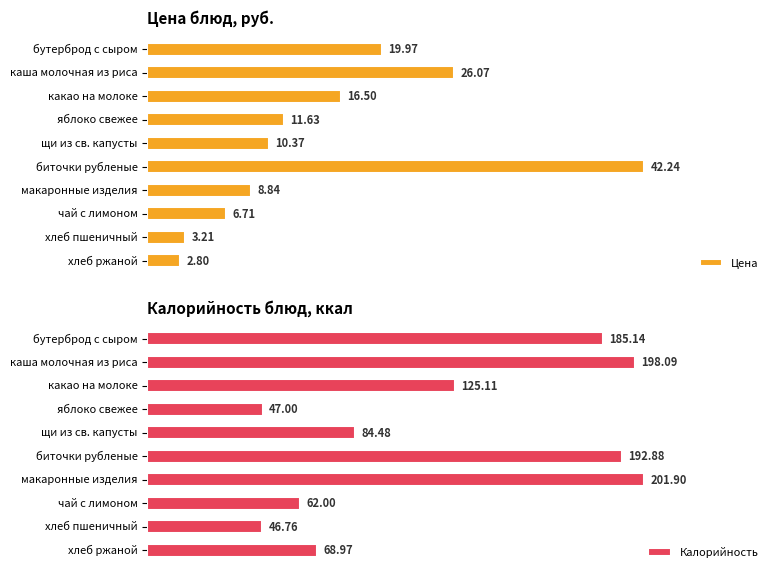

How many data points in Цена are above 11?

5